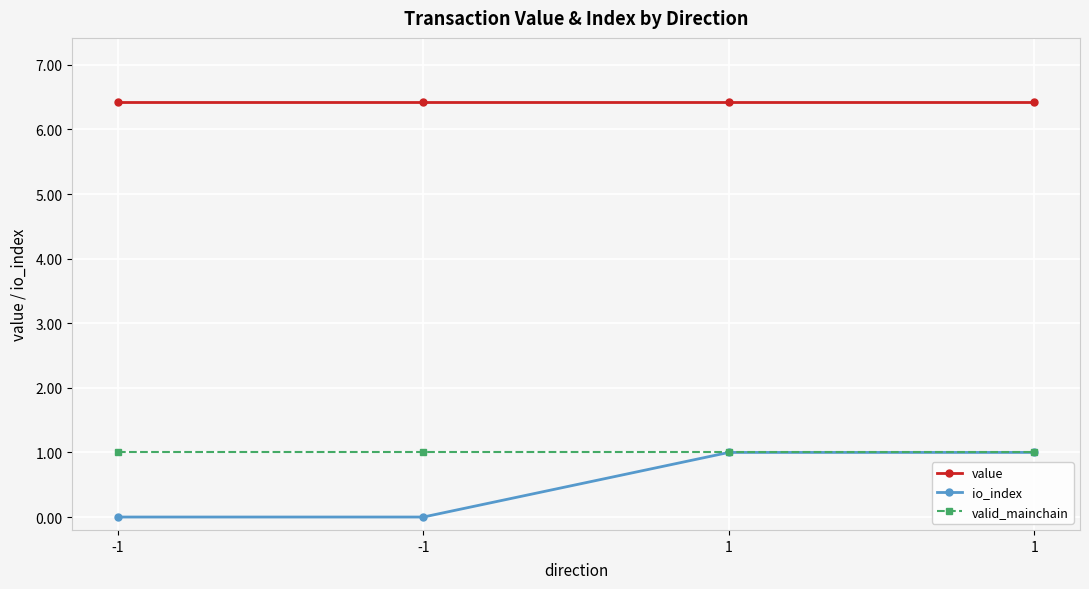

Reading right to left, extract all data points from this chart.

value: 1=6.4	1=6.4	-1=6.4	-1=6.4
io_index: 1=1.0	1=1.0	-1=0.0	-1=0.0
valid_mainchain: 1=1.0	1=1.0	-1=1.0	-1=1.0